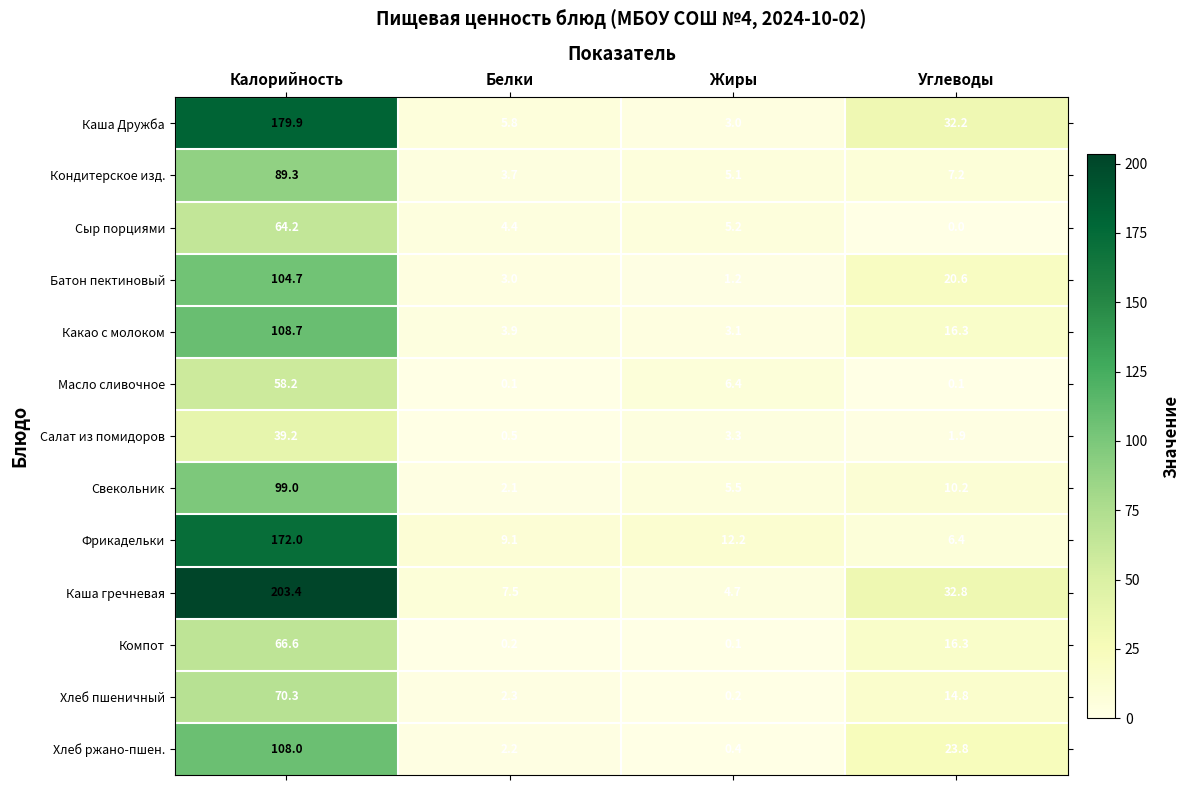

What is the sum of the Батон пектиновый values at Жиры and Углеводы?

21.8